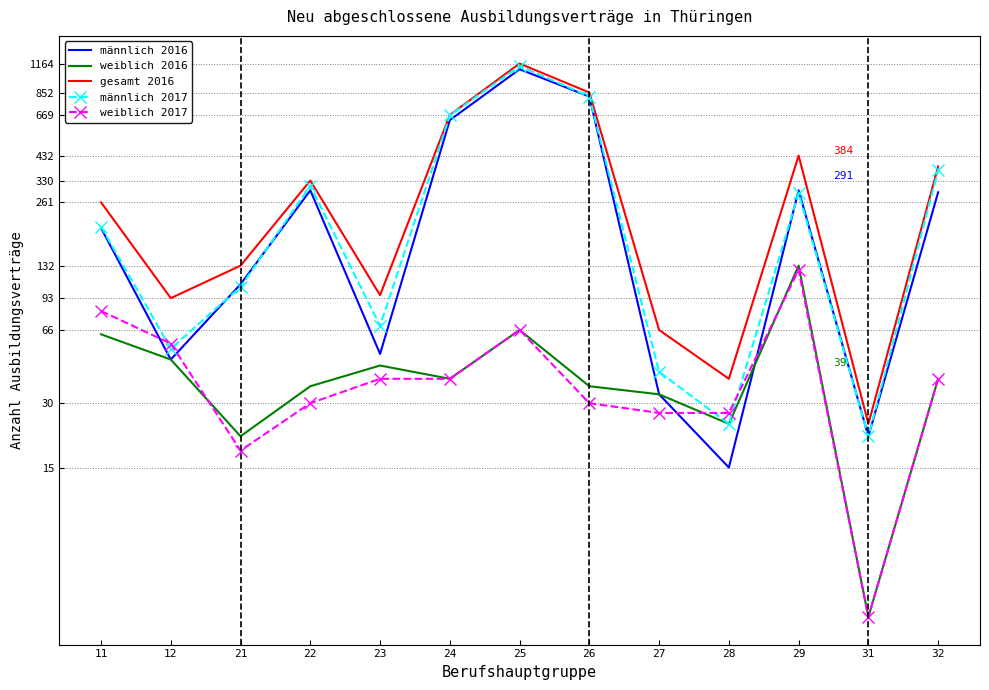

Which series ends up on top after the final intersection of männlich 2016 and männlich 2017?

männlich 2016